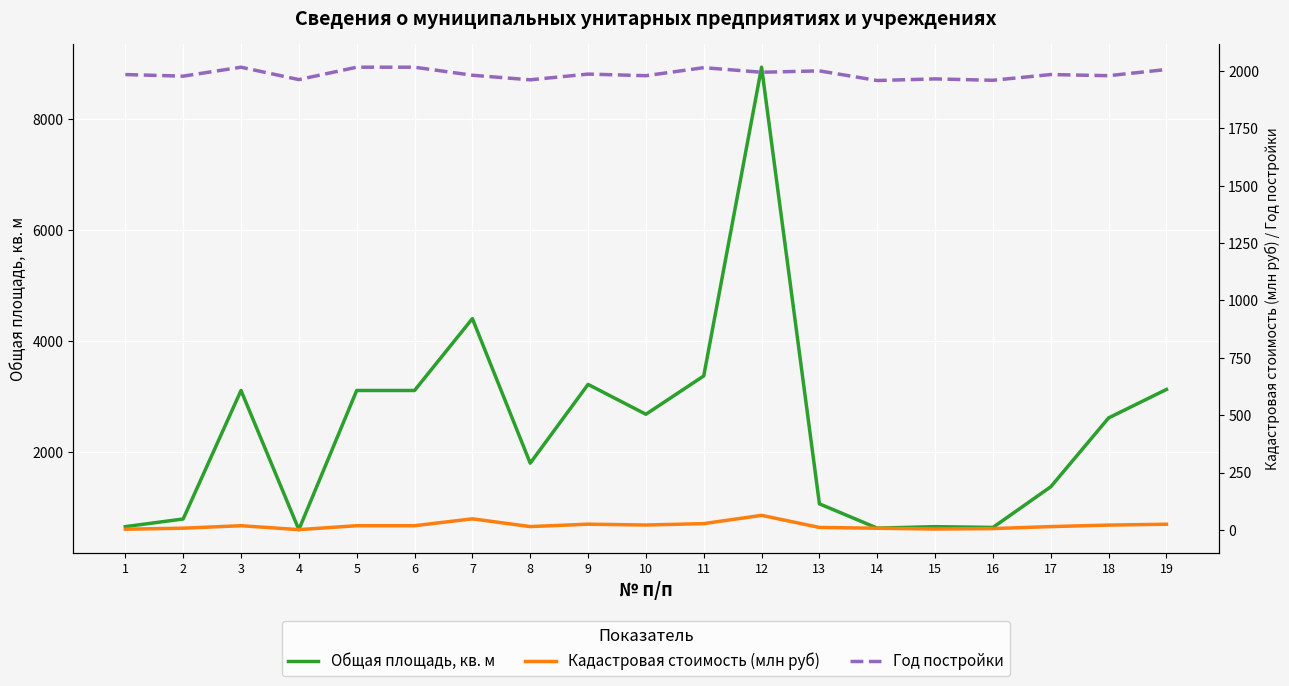

List the series in order of their peak value, highest first.

Общая площадь, кв. м, Год постройки, Кадастровая стоимость (млн руб)